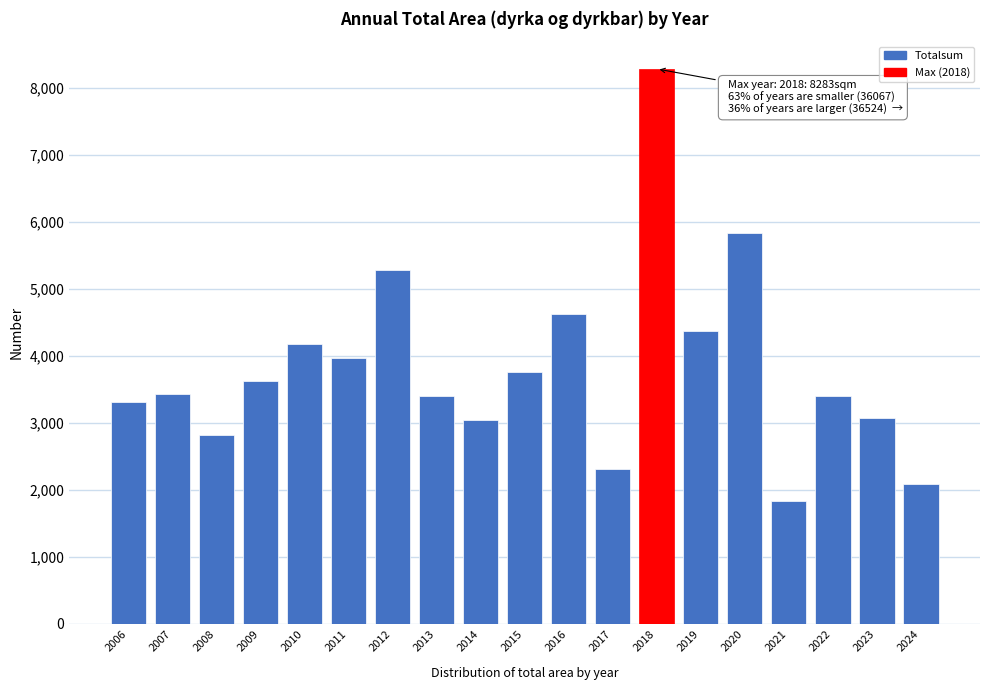

The chart shows a value of 3312.0 at 2006. True or false?

True